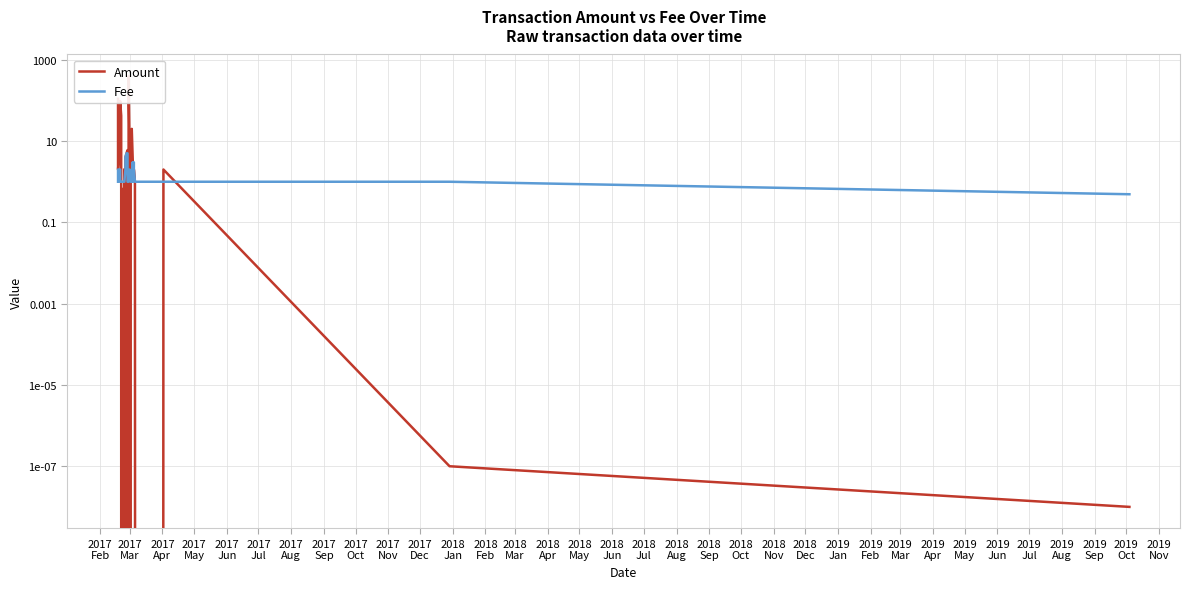

Rank the series by their average value, from lowest to highest.

Fee, Amount